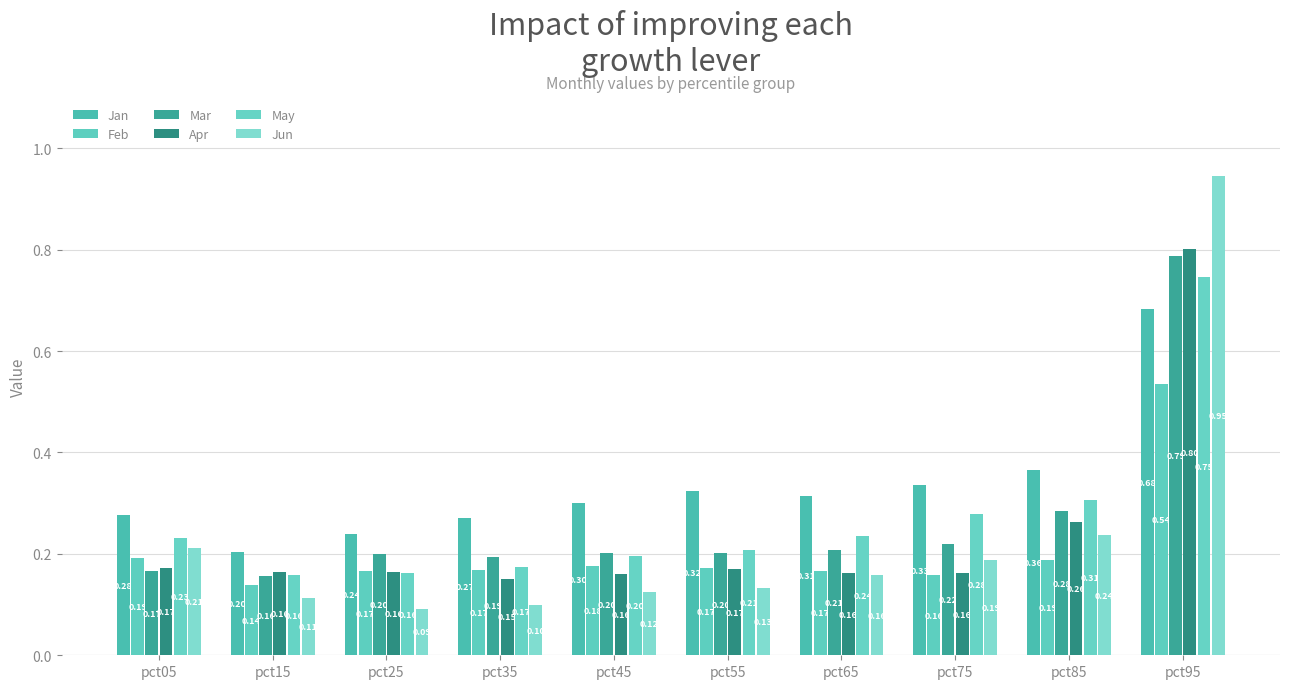

How many categories are shown in the chart?

10